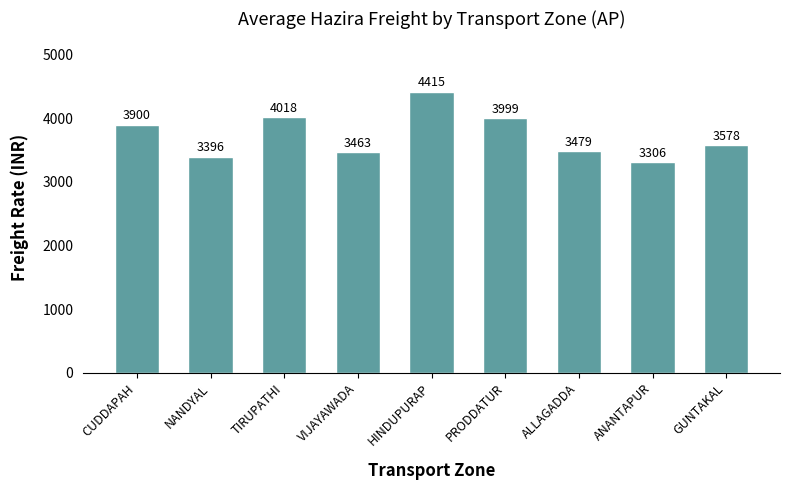

What is the approximate value at ANANTAPUR, to the nearest 50?

3300